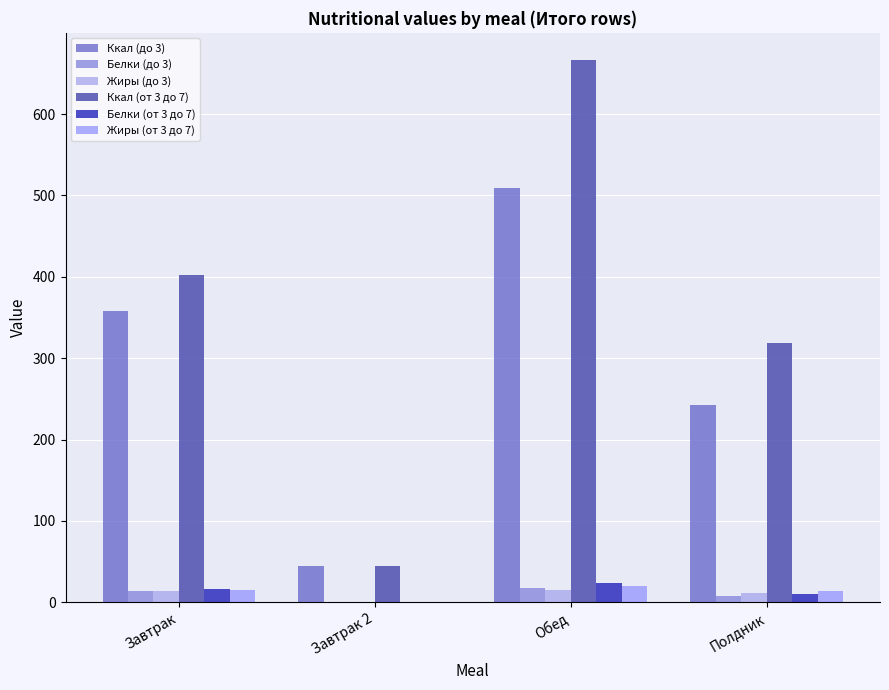

How many categories are shown in the chart?

4